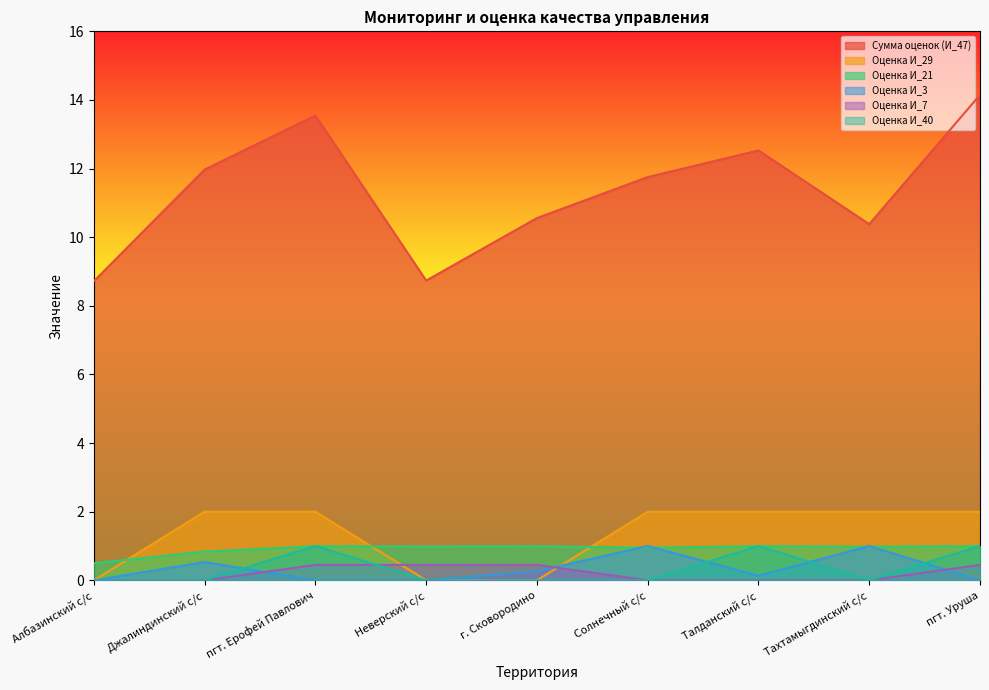

Is it true that Оценка И_21 equals 0.3 at Неверский с/с?

False